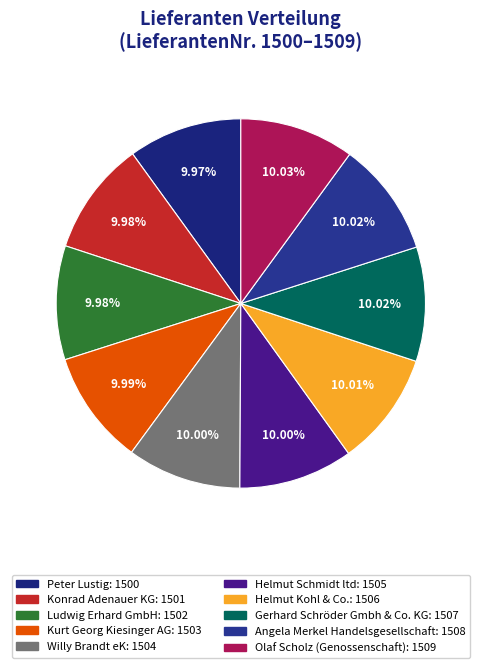

Count the number of slices in the pie.

10